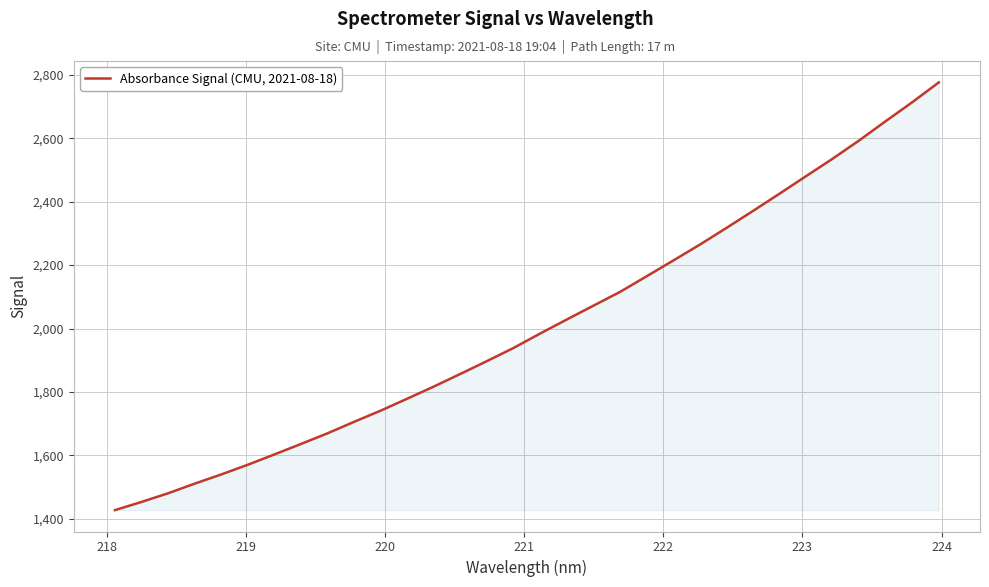

Reading left to right, list all the values displayed in this chart.

1427.2	1453.1	1480.4	1510.8	1539.9	1570.5	1603.1	1636.2	1669.8	1706.1	1741.3	1779.2	1817.4	1857.3	1897.8	1939.2	1984.7	2028.8	2072.3	2115.7	2165.0	2214.5	2264.6	2317.1	2370.8	2425.2	2480.6	2535.6	2593.2	2654.0	2713.8	2776.3